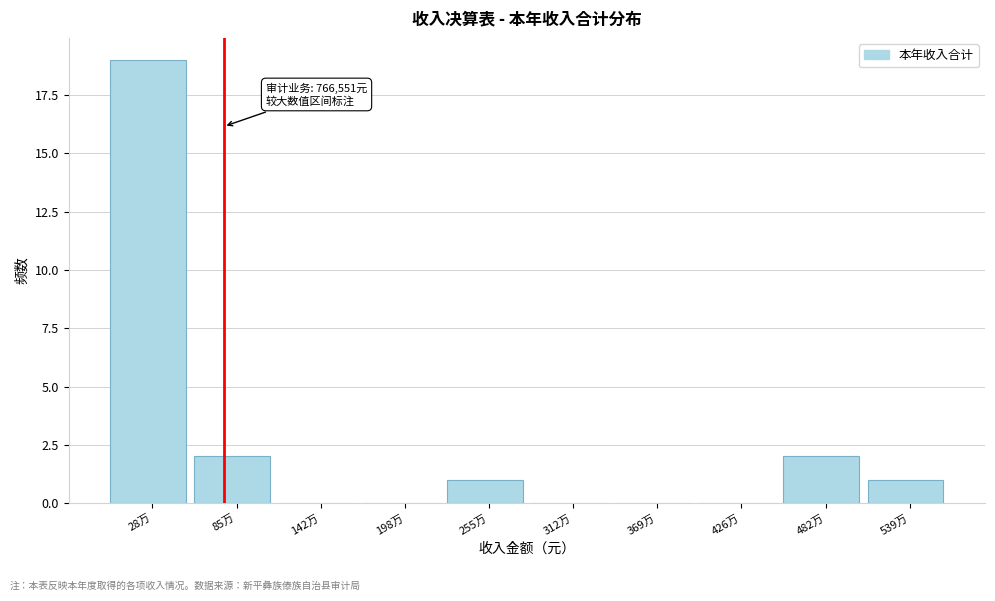

Reading left to right, transcribe all the data shown in this chart.

28万=19	85万=2	142万=0	198万=0	255万=1	312万=0	369万=0	426万=0	482万=2	539万=1